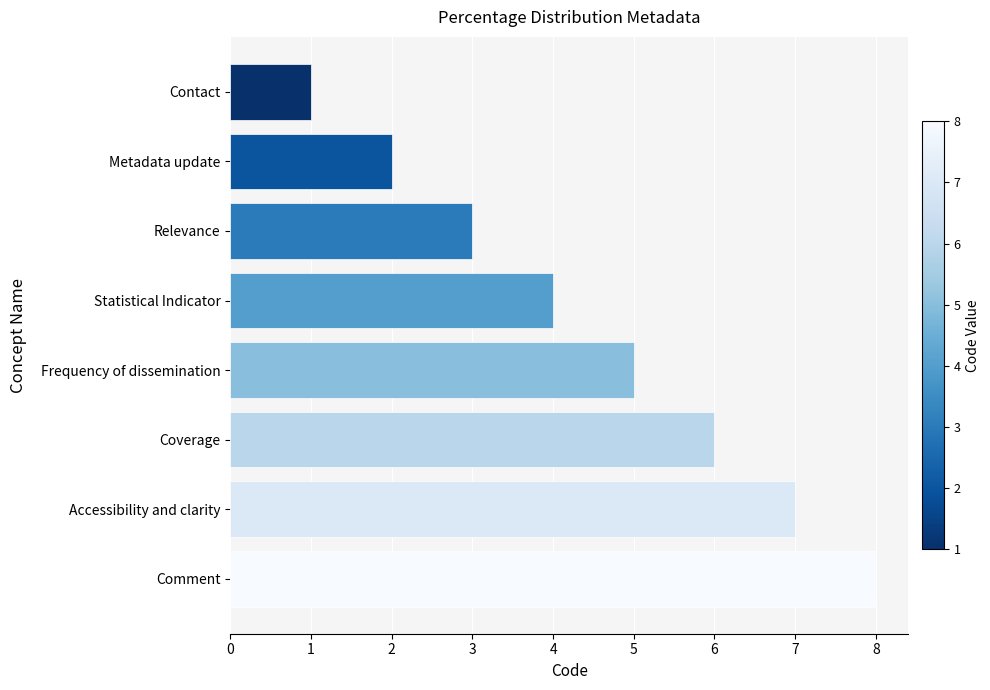

At which category does the chart reach its peak across all series?

Comment